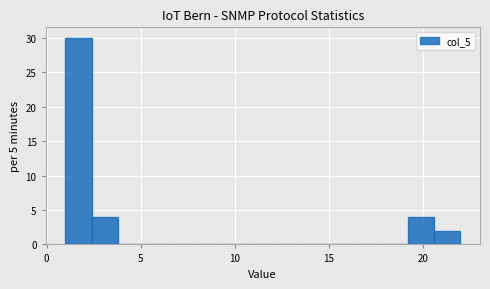

Read against the x-axis, roughly where is the centre of the tallest bar?

1.5